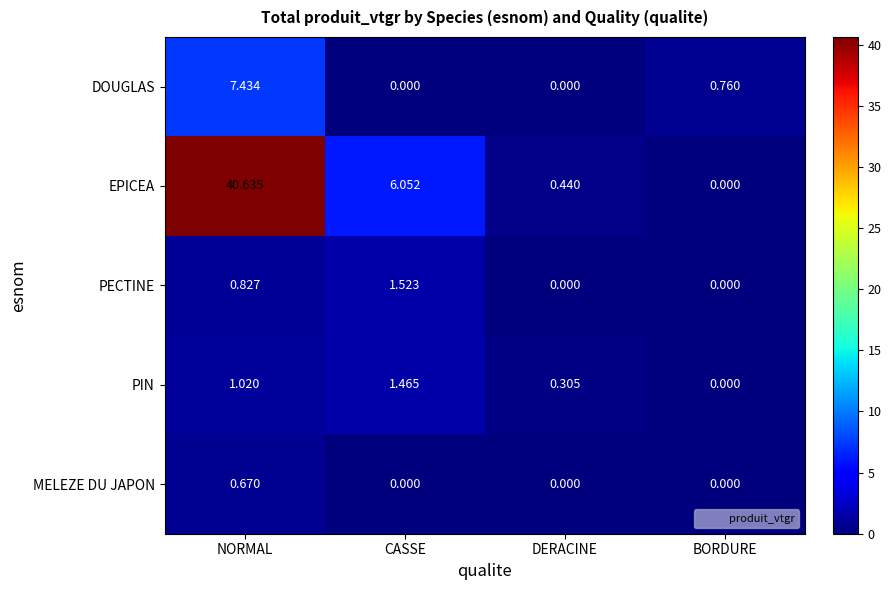

Which series has the widest spread of values?

EPICEA